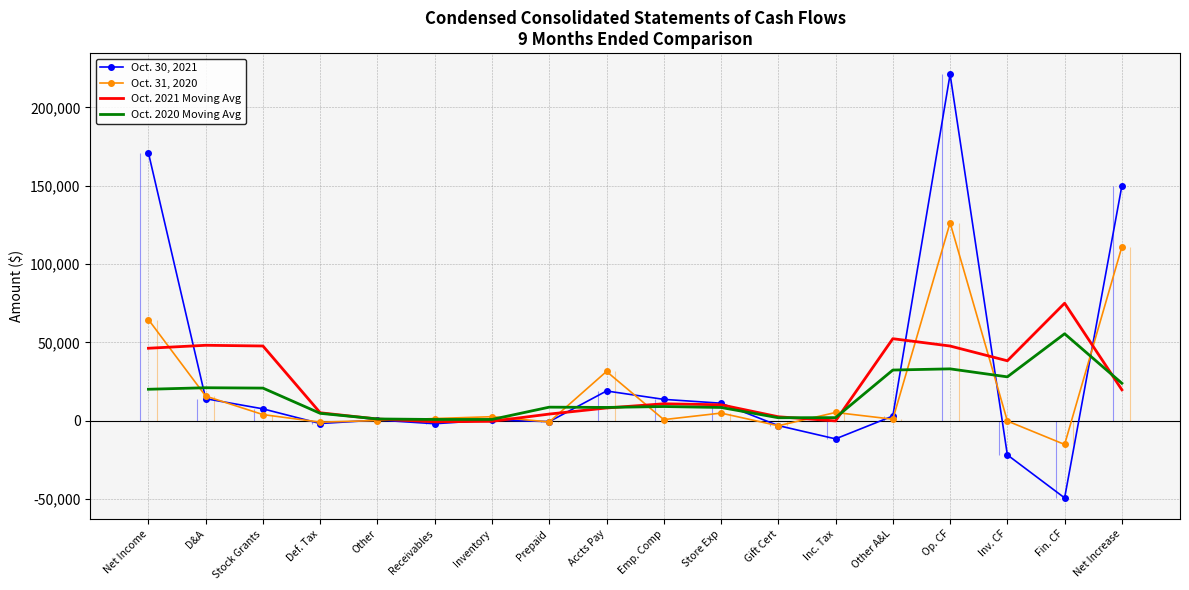

In Oct. 30, 2021, how many points are lower than both neighbors (excluding endpoints)?

5